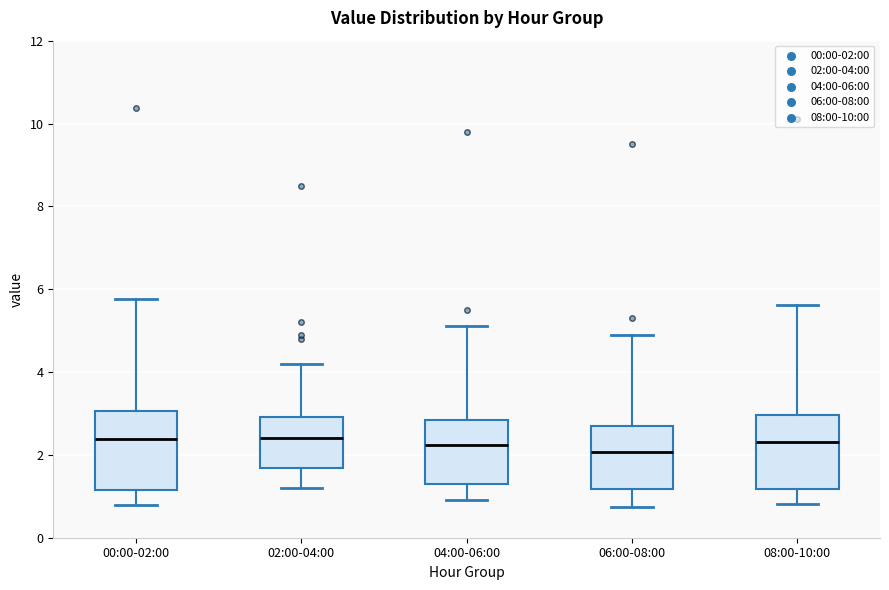

Where is the lower edge of the box for 08:00-10:00 on the y-axis? The values are not printed on the chart, so give them approximately, as read against the axis.

1.2